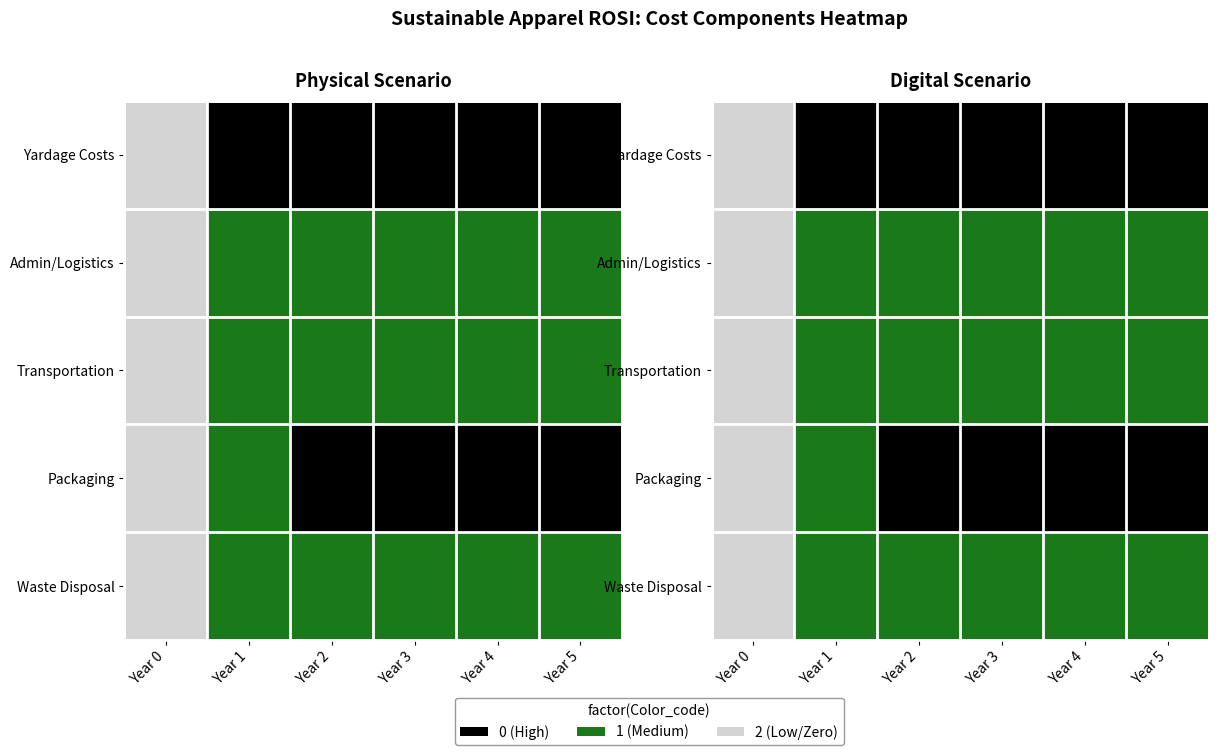

Which category has the highest value in the Packaging series?

Year 0